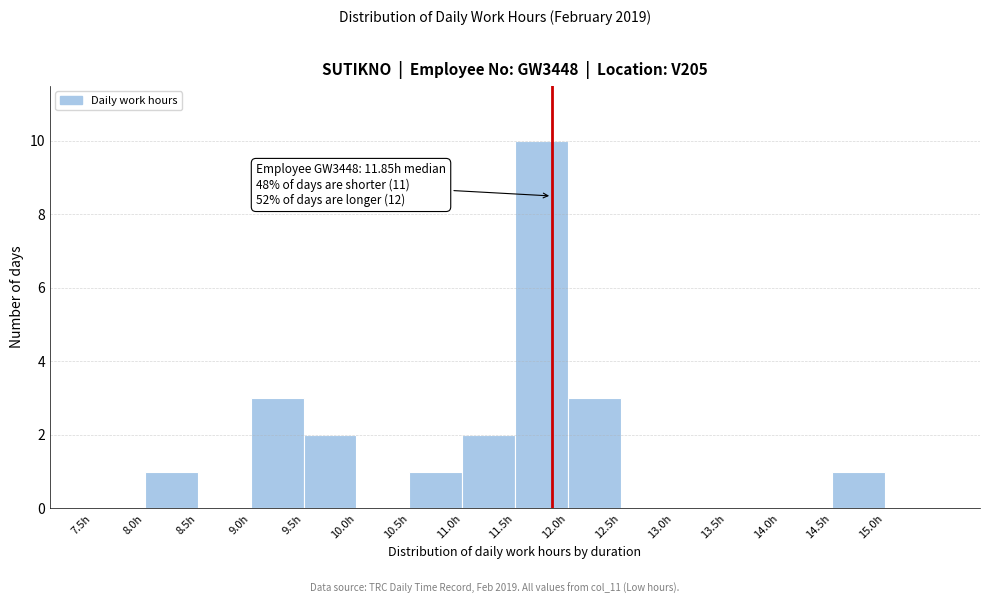

Which range on the x-axis has the tallest bar?

11.5 to 12.0